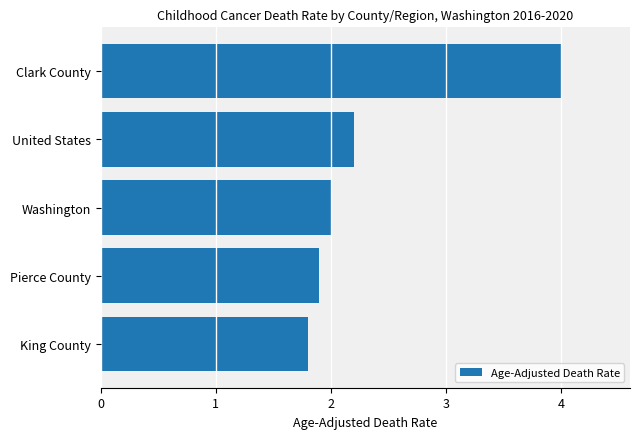

The value at United States is 2.2. True or false?

True